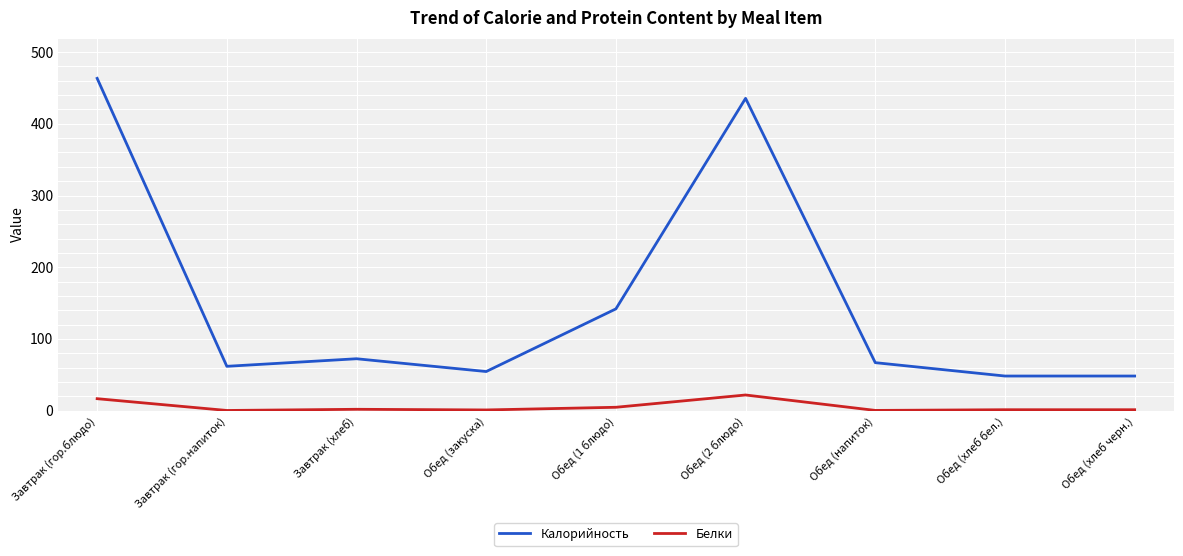

What are all the series names shown in the legend?

Калорийность, Белки